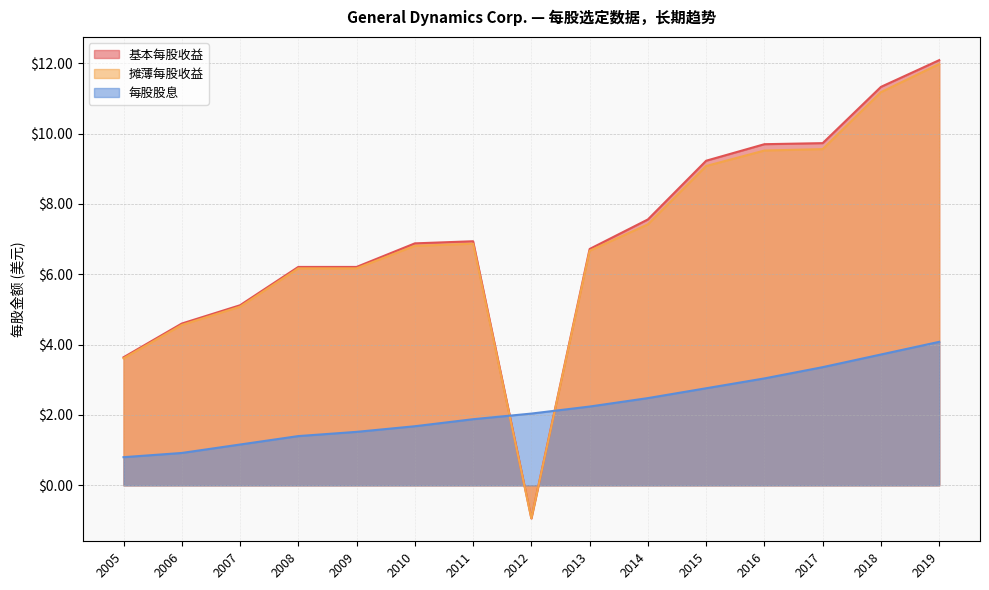

At which label does 摊薄每股收益 first exceed 6?

2008